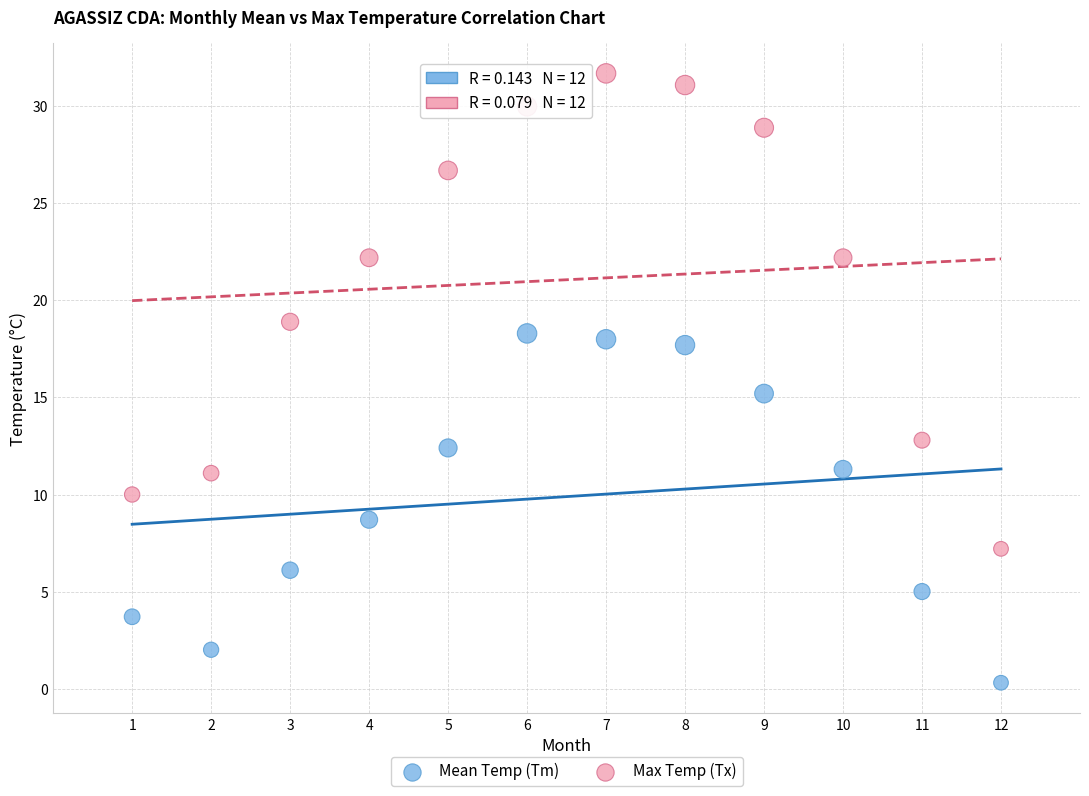

Which series reaches the maximum Y coordinate?

Max Temp (Tx)